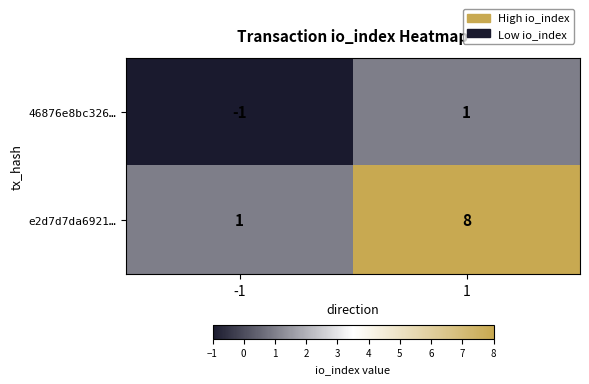

Reading left to right, list all the values displayed in this chart.

46876e8bc326…: -1	1
e2d7d7da6921…: 1	8